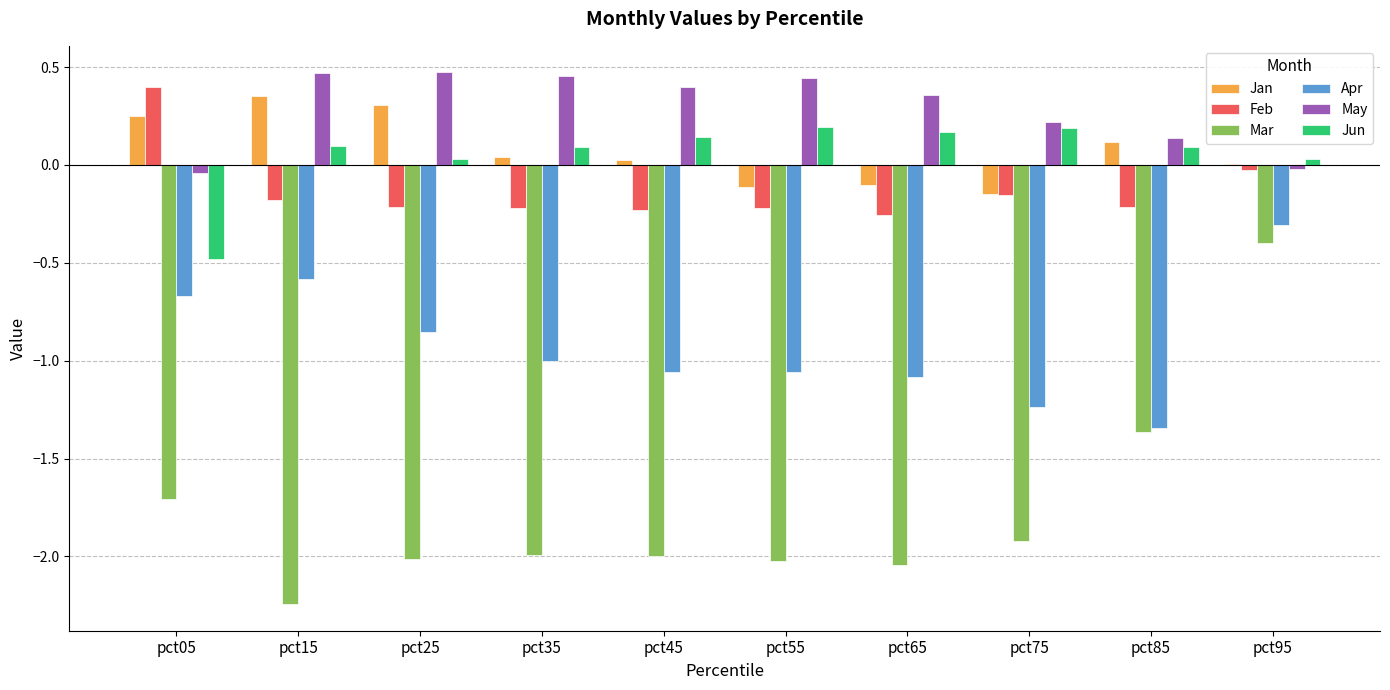

What are all the series names shown in the legend?

Jan, Feb, Mar, Apr, May, Jun